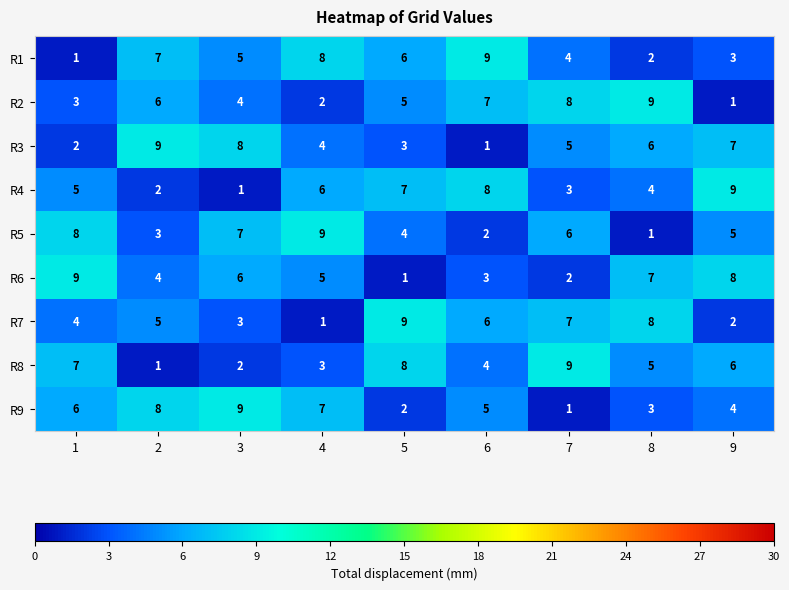

The R5 series shows 3 at 2. True or false?

True